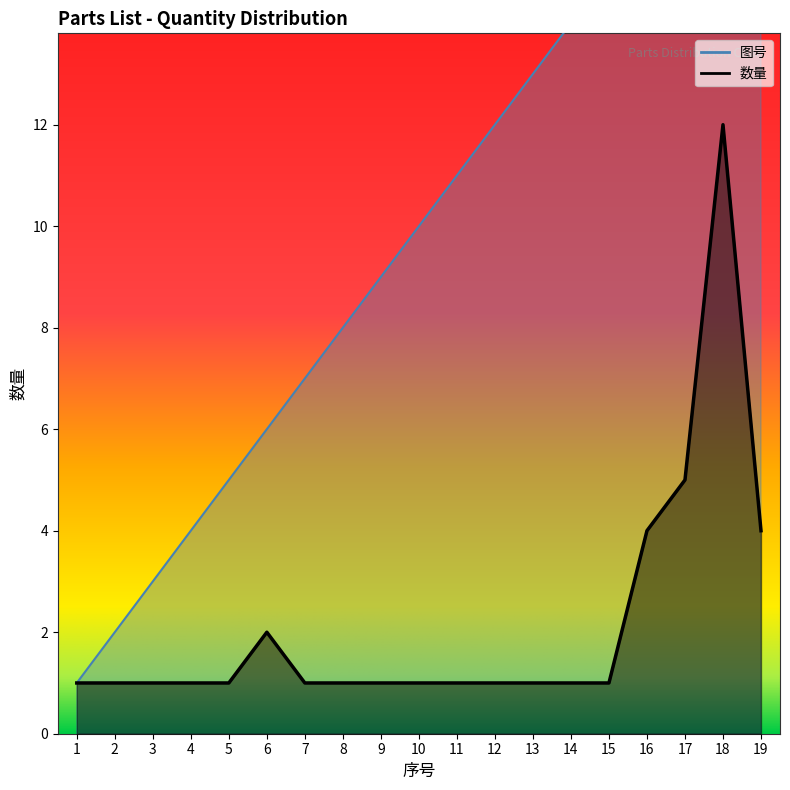

What are all the series names shown in the legend?

图号, 数量